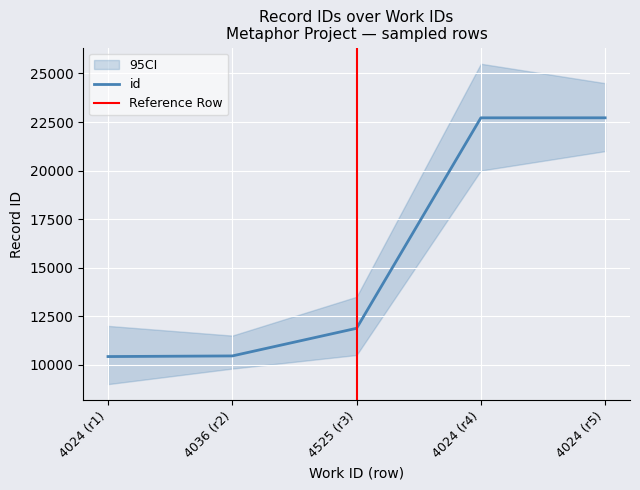

Is this an area chart (filled region under the line)?

No